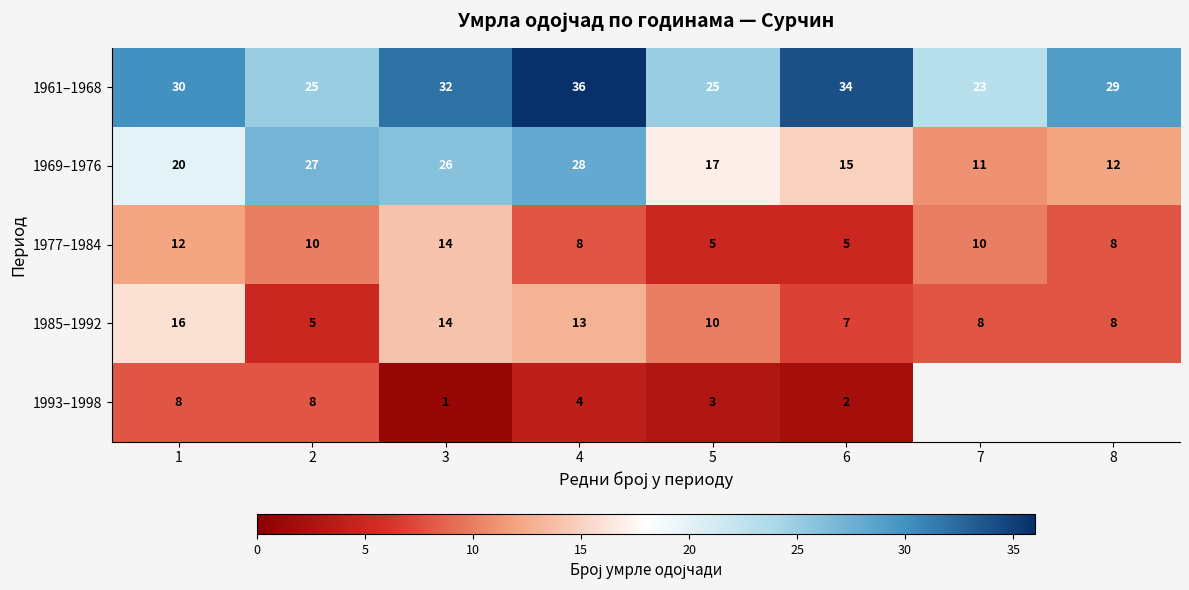

Is the value of 1985–1992 at 4 greater than the value of 1993–1998 at 4?

Yes